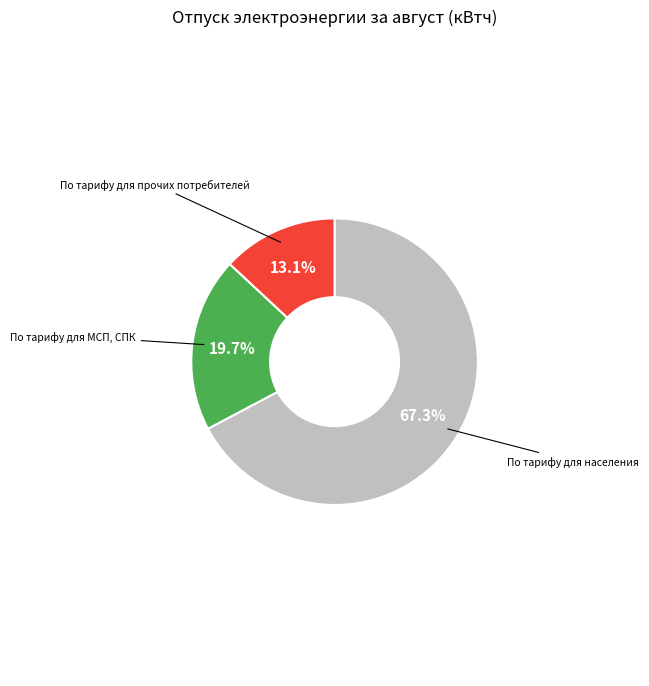

To the nearest percent, what is the average slice percentage?

33%